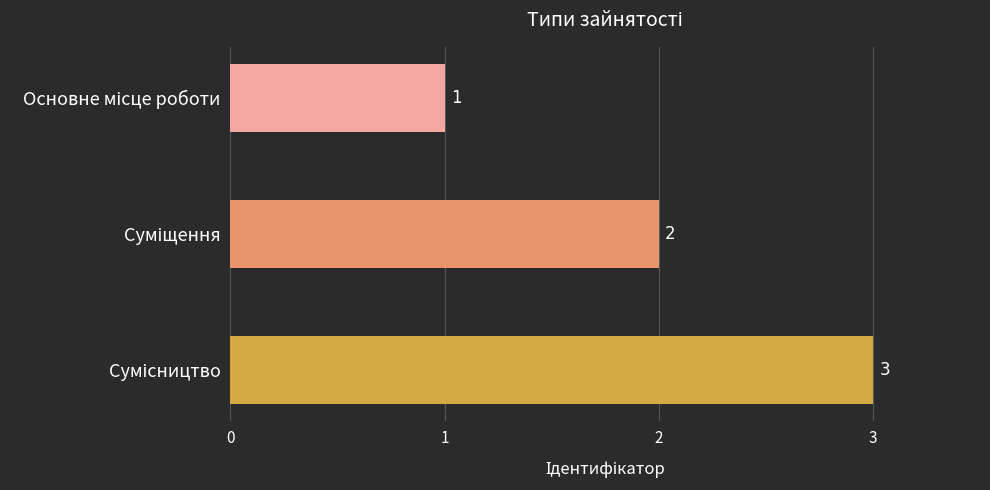

How many values are between 1 and 3?

3